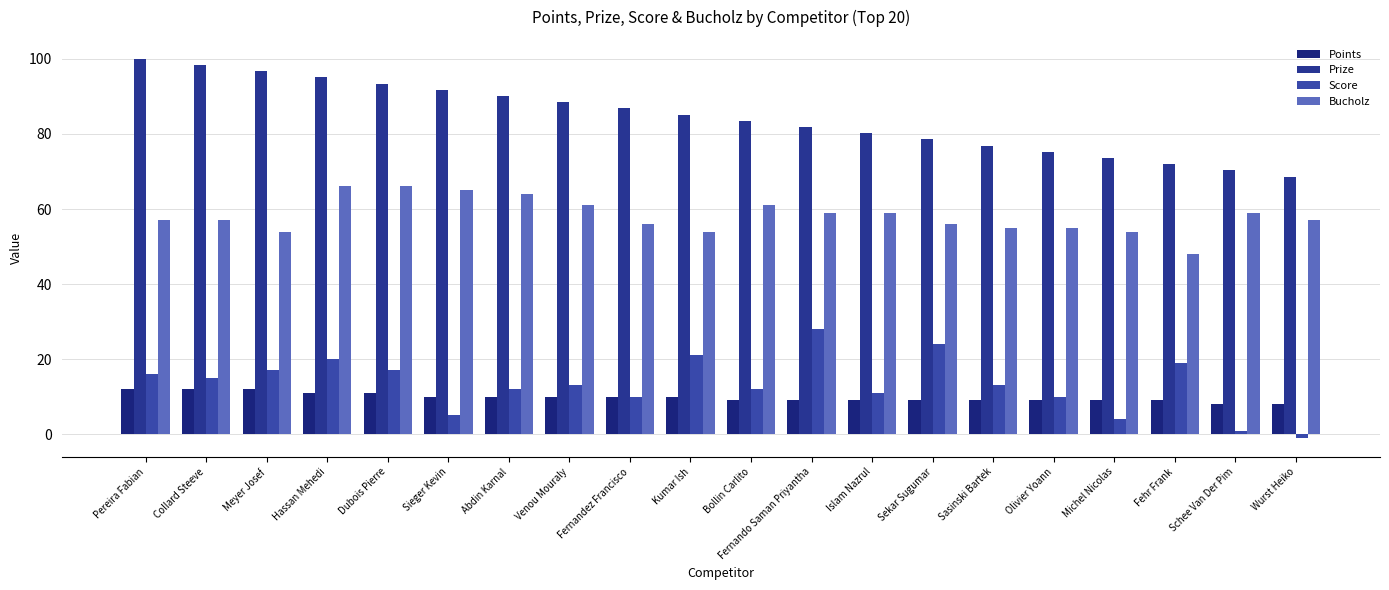

At how many categories does at least one series exceed 19?

20